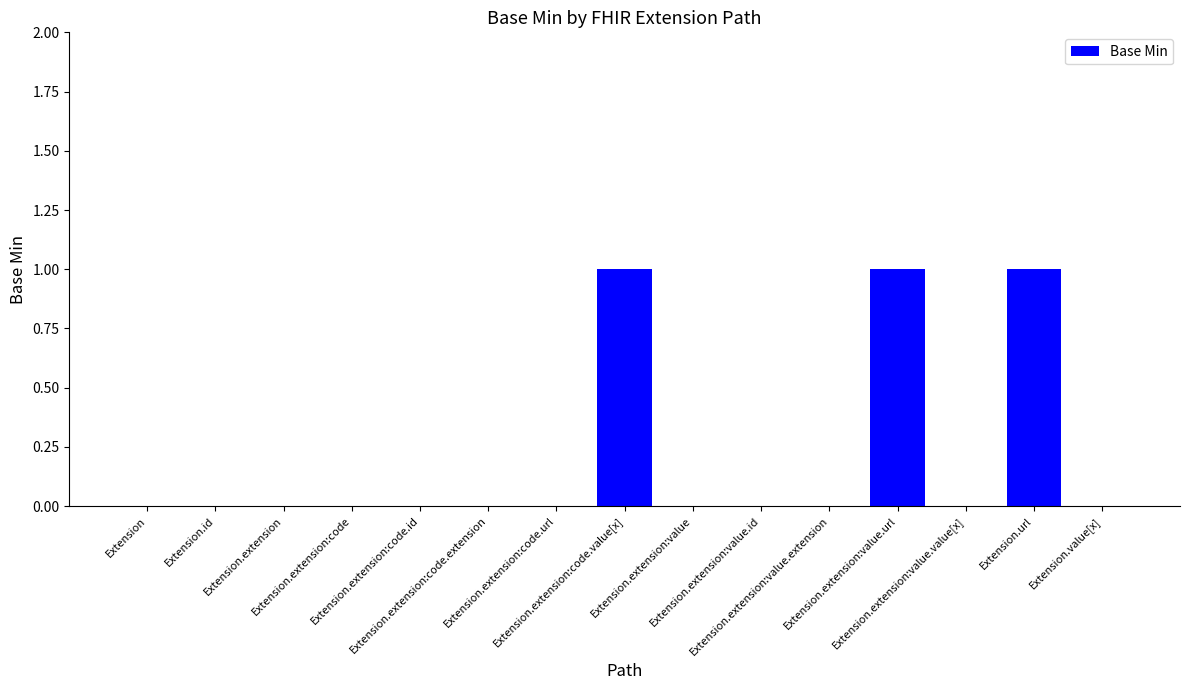

What is the sum of all values?

3